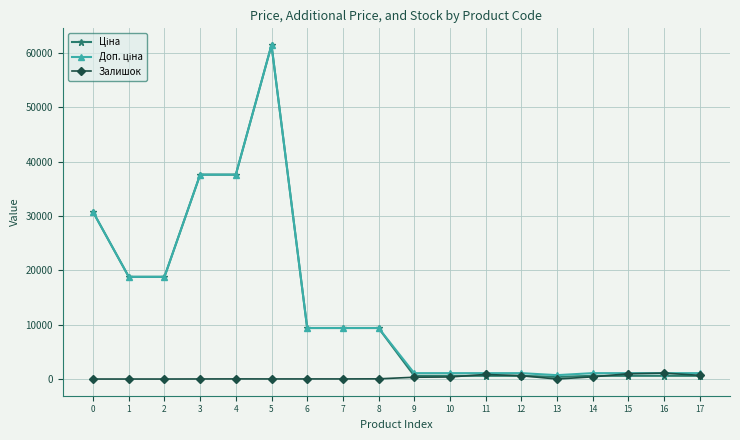

True or false: Залишок has more than 2 interior local peaks.

True